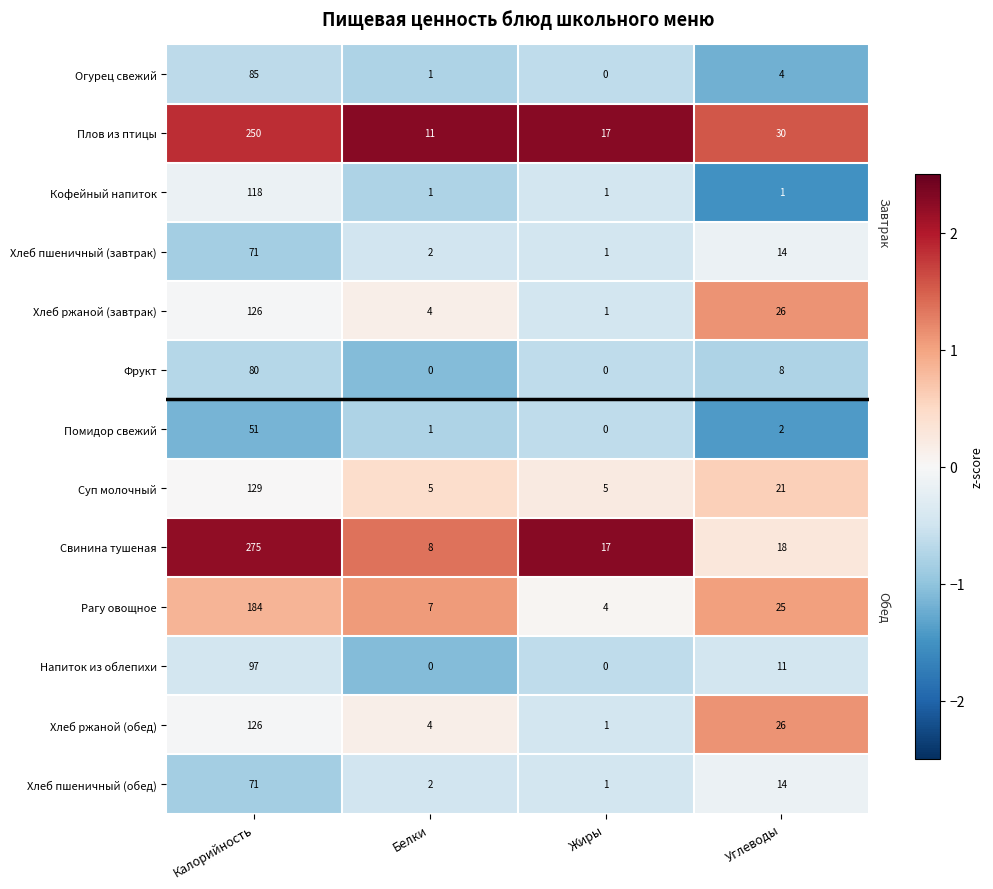

The Свинина тушеная series shows 14 at Белки. True or false?

False